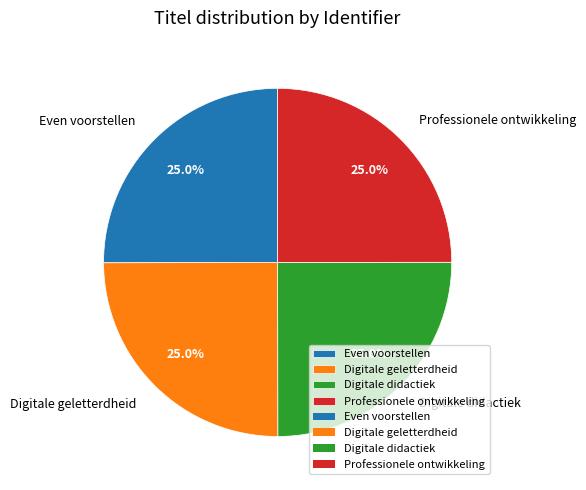

Does any single category account for the majority?

No